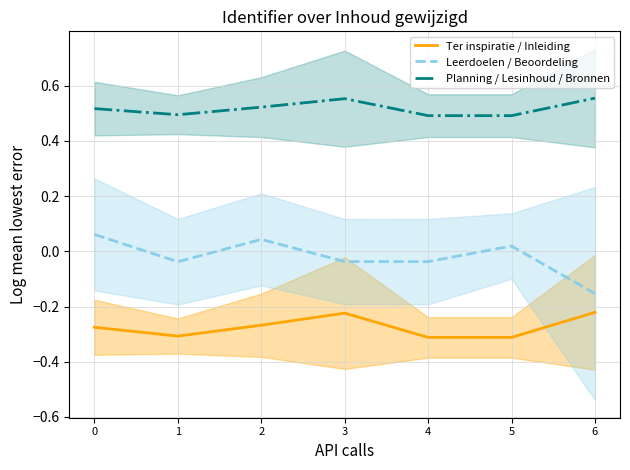

True or false: Ter inspiratie / Inleiding has more than 1 interior local peaks.

False